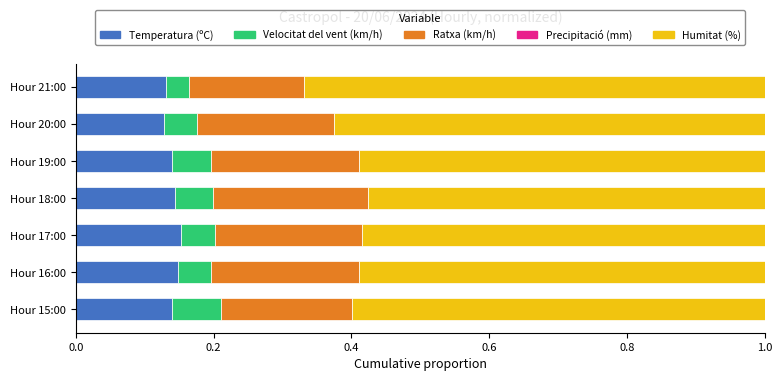

What is the total value across all series at Hour 21:00?

1.0